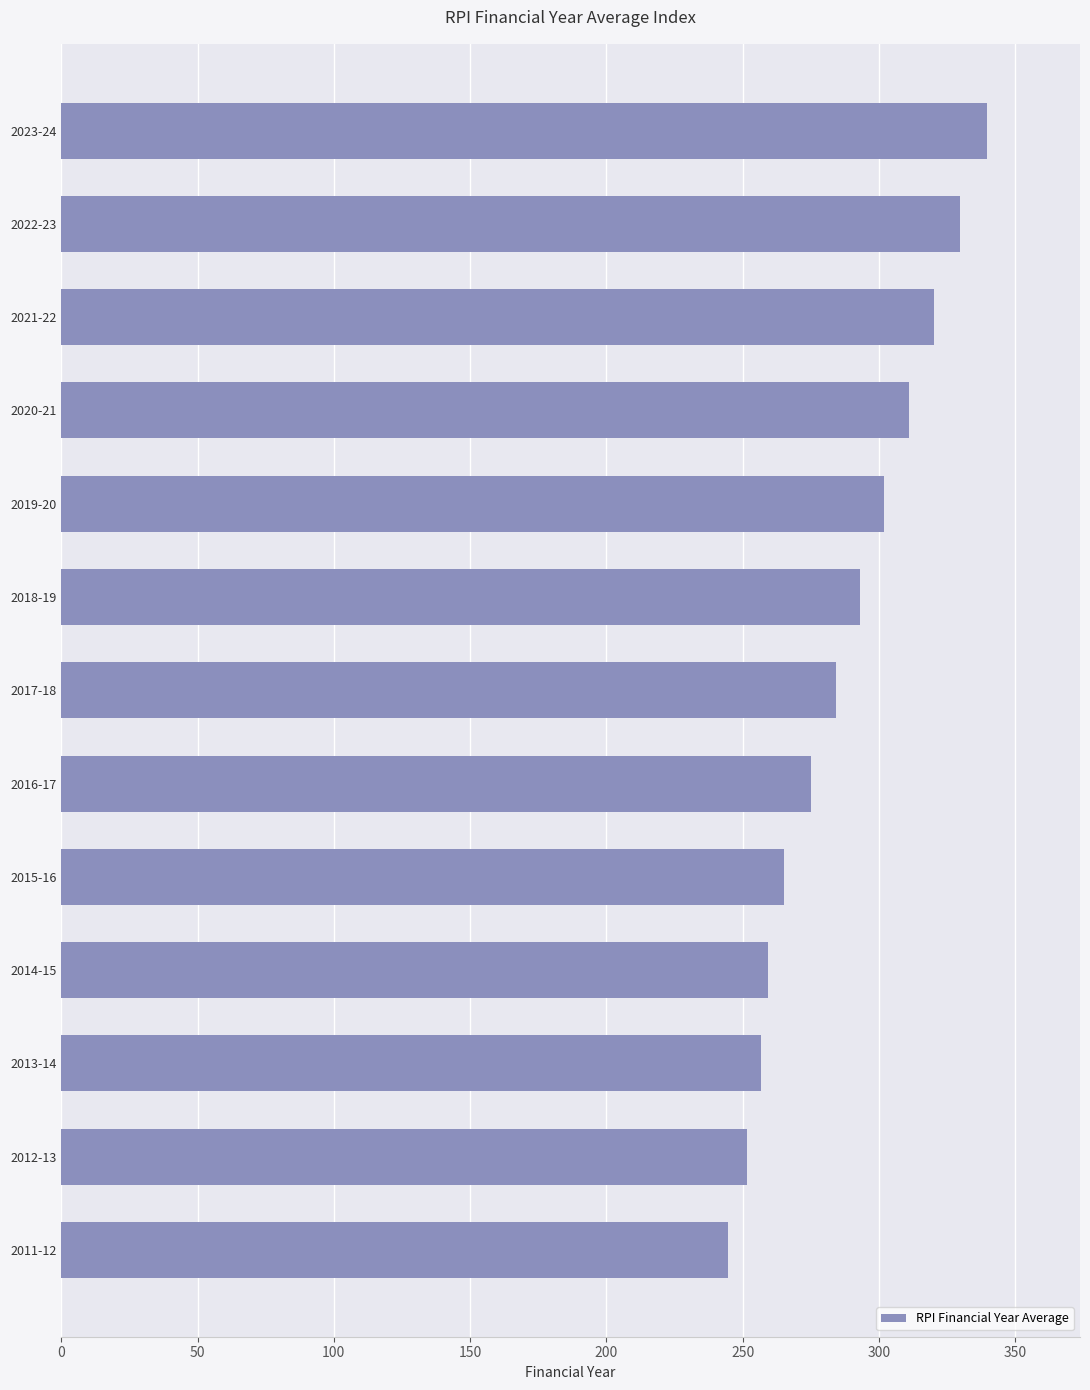

What is the maximum value shown in the chart?

339.8